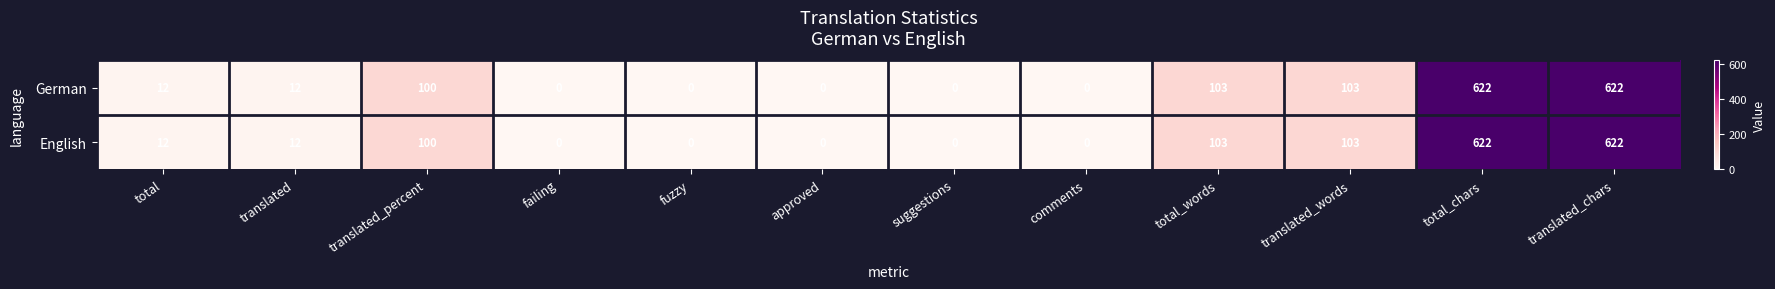

What is the difference between the maximum and second lowest values in the English series?

622